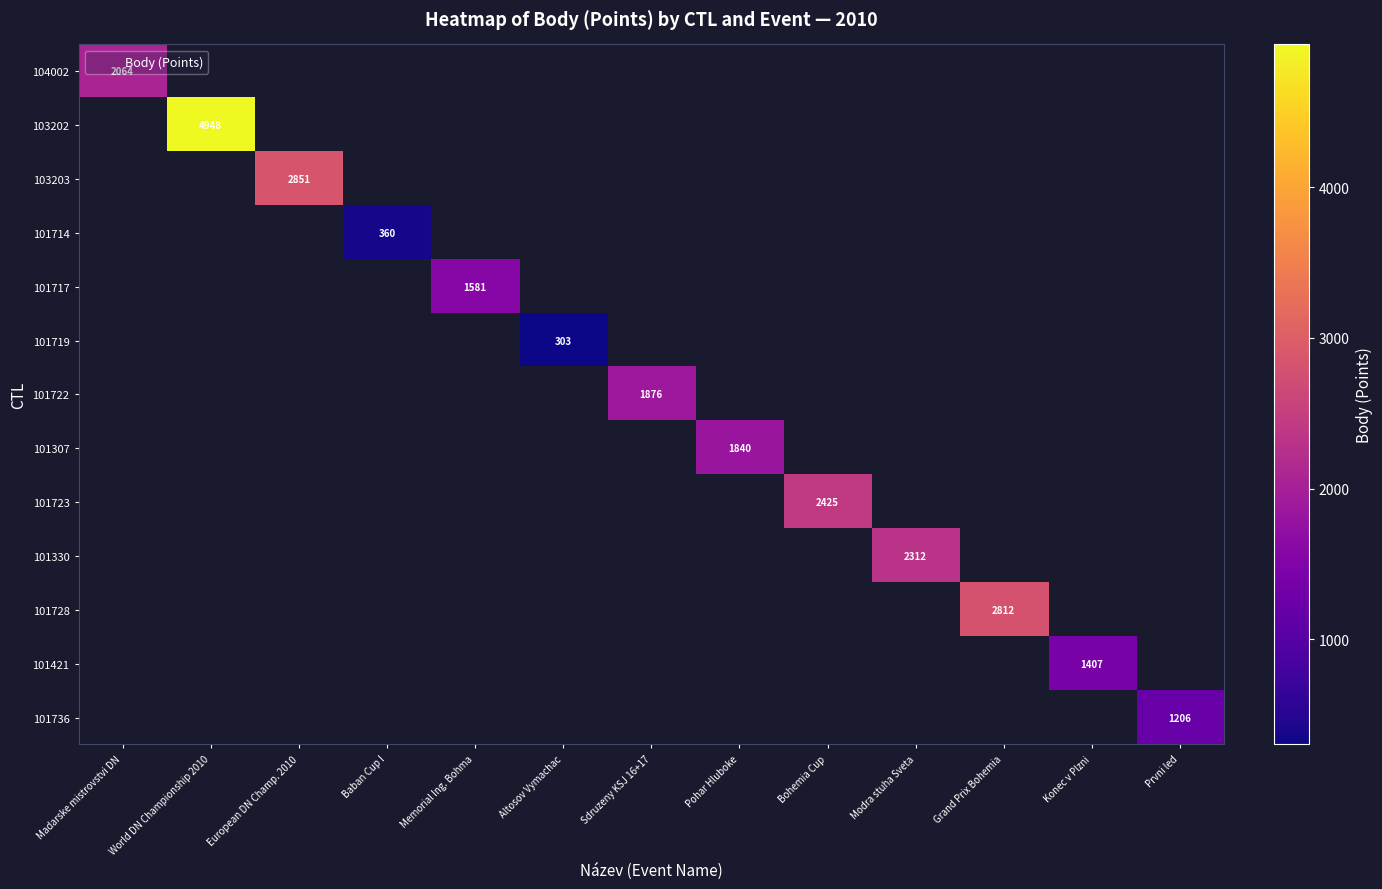

Count the number of data series in this chart.

13